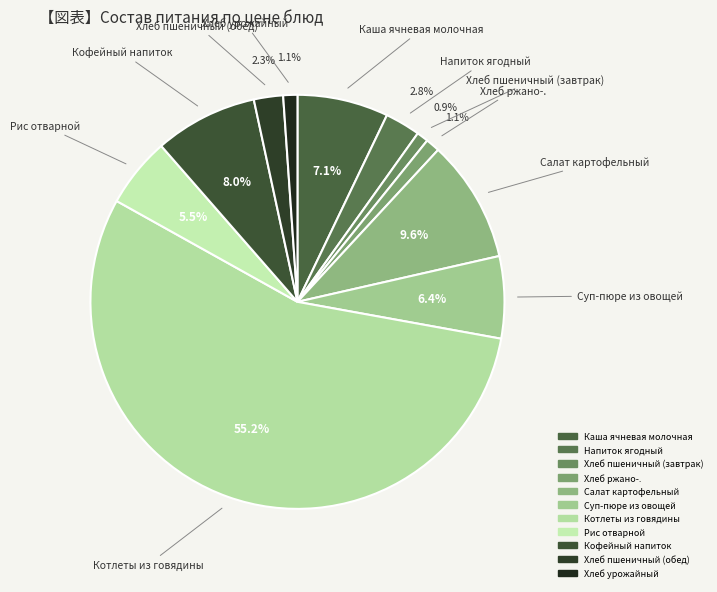

Which category has the biggest portion of the pie?

Котлеты из говядины